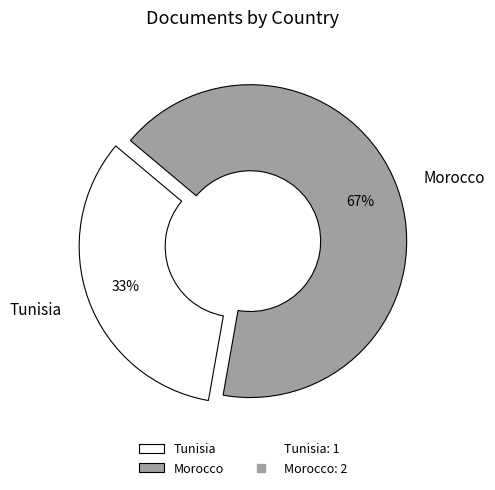

Which category accounts for the majority?

Morocco